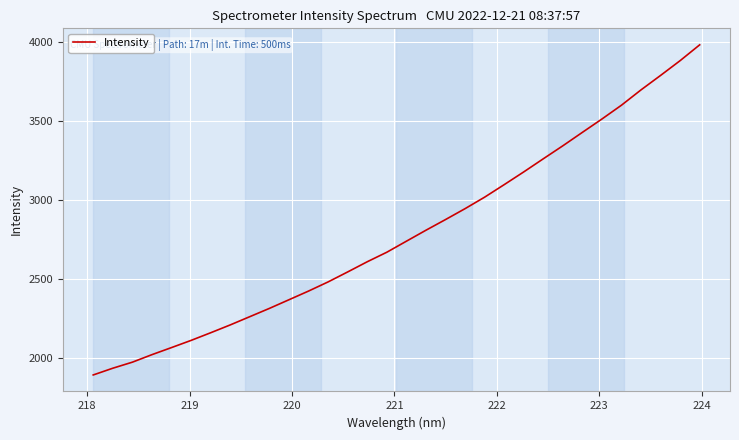

What is the maximum value shown in the chart?

3983.5